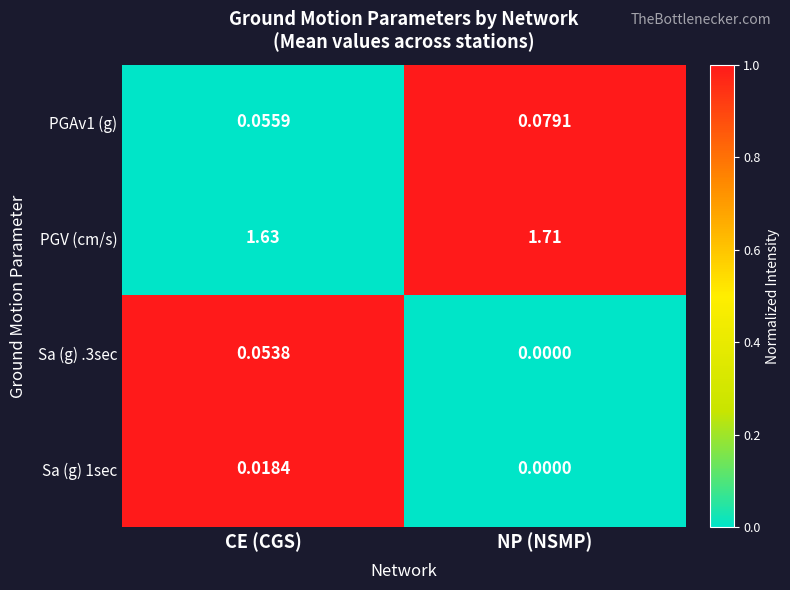

At which category is the sum across all series the highest?

NP (NSMP)